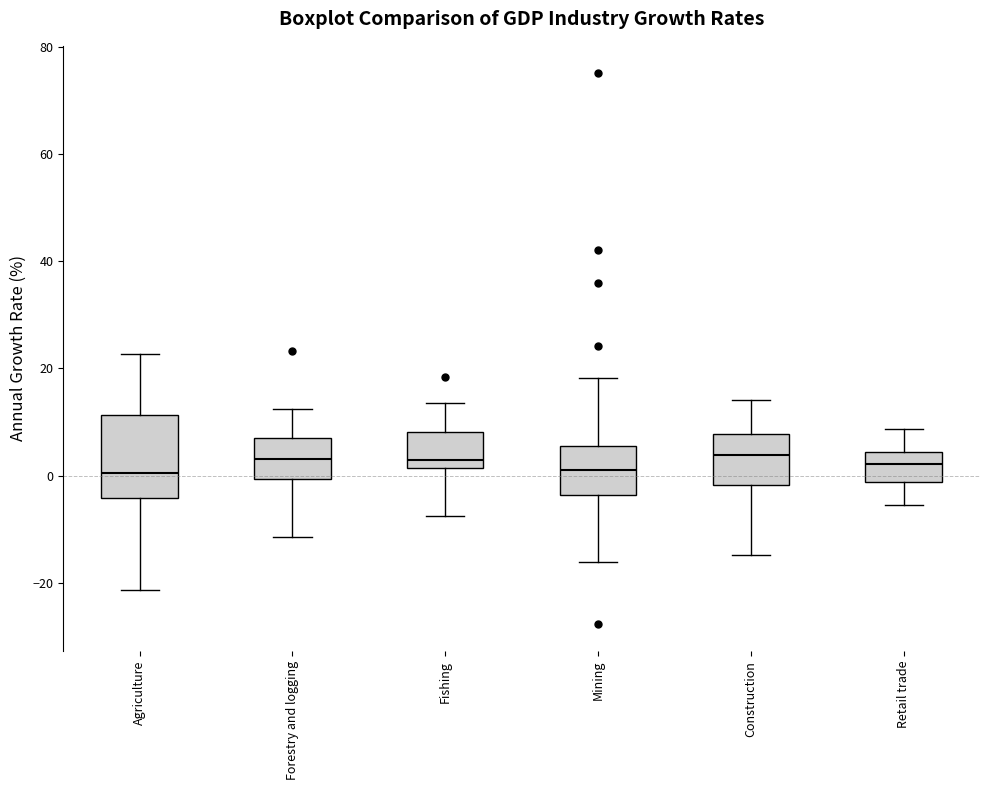

Which box is the tallest, from its lower edge to its upper edge?

Agriculture